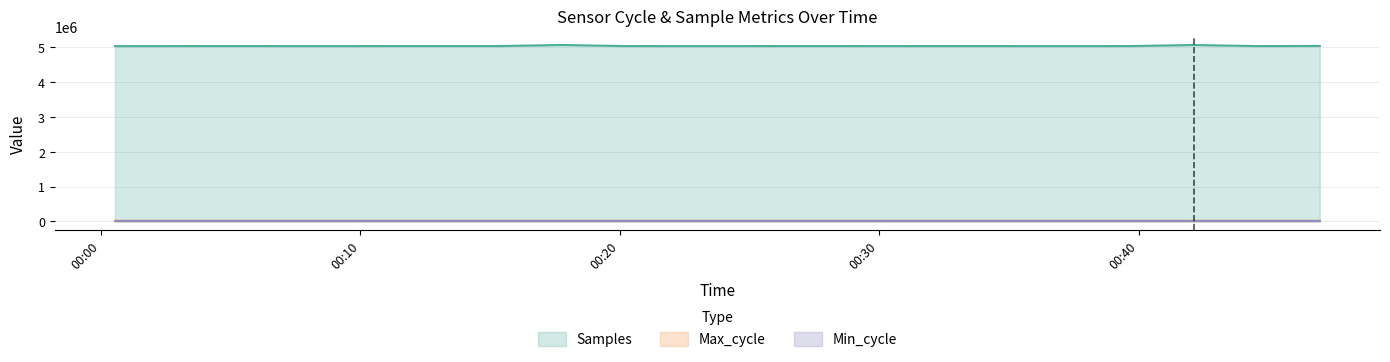

Where is the first local minimum for Samples?

2022/06/09 00:07:59